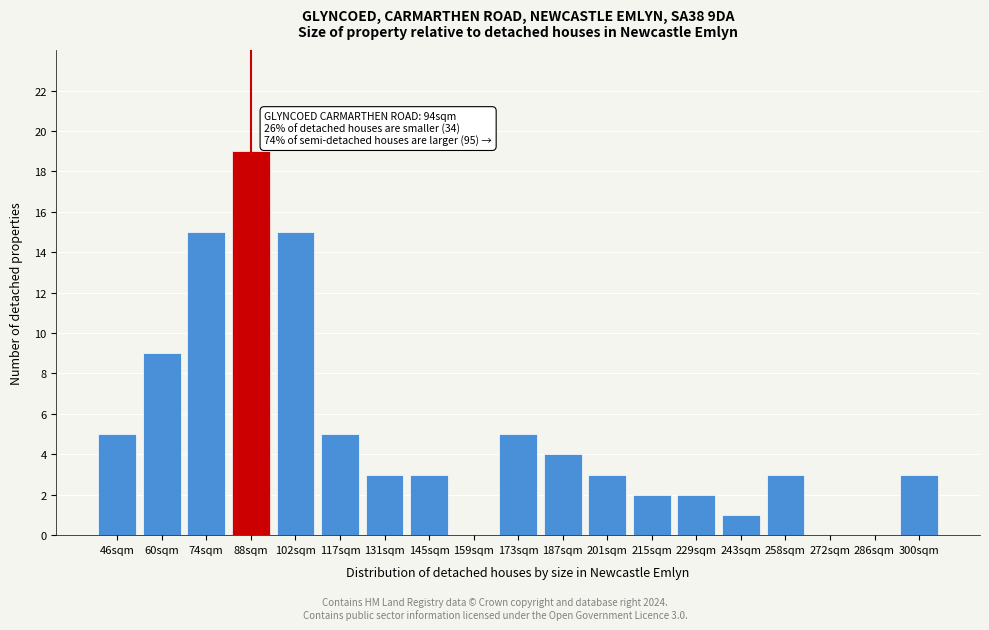

Reading left to right, what are all the values shown in this chart?

46sqm=5	60sqm=9	74sqm=15	88sqm=19	102sqm=15	117sqm=5	131sqm=3	145sqm=3	159sqm=0	173sqm=5	187sqm=4	201sqm=3	215sqm=2	229sqm=2	243sqm=1	258sqm=3	272sqm=0	286sqm=0	300sqm=3